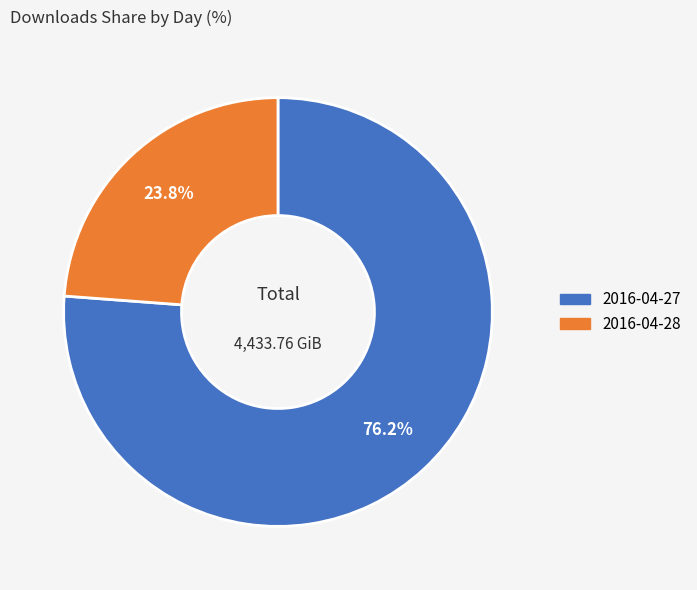

Does 2016-04-27 account for over 50% of the chart?

Yes